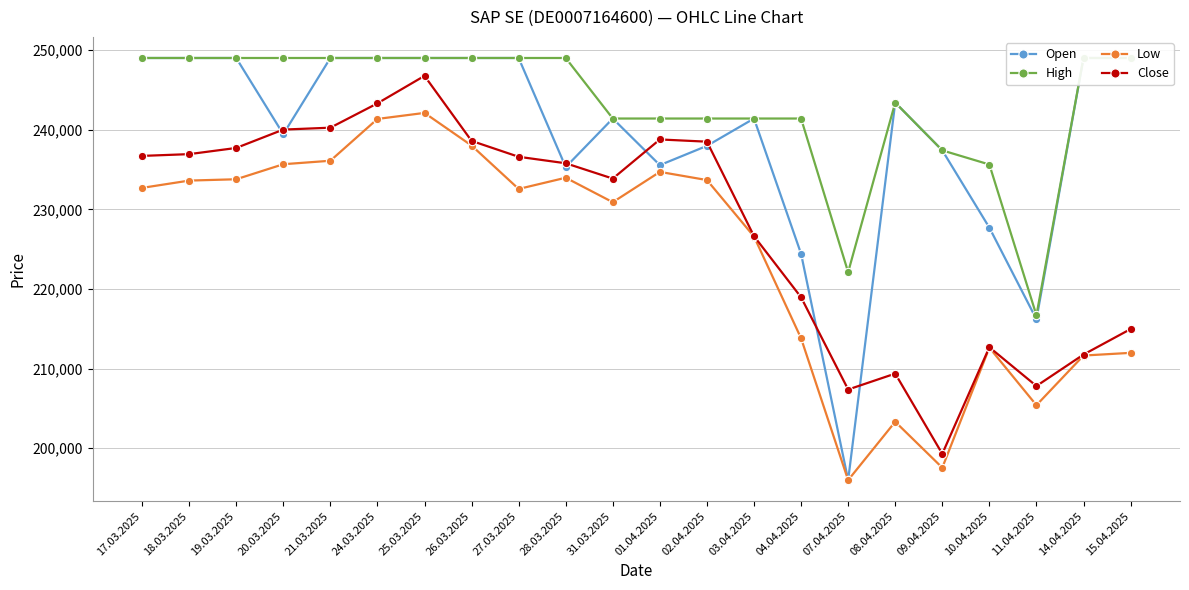

Rank the series at 14.04.2025 from highest to lowest value.

Open, High, Close, Low